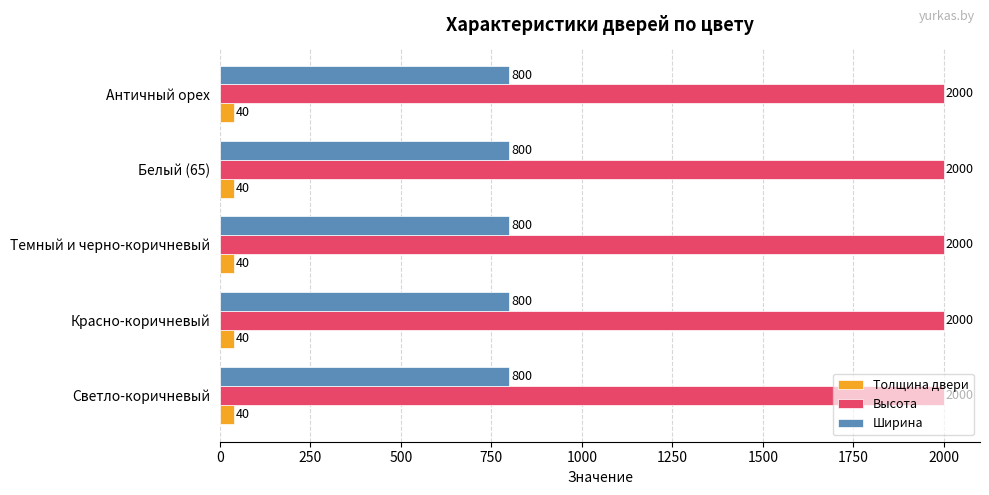

At how many categories does at least one series exceed 862?

5